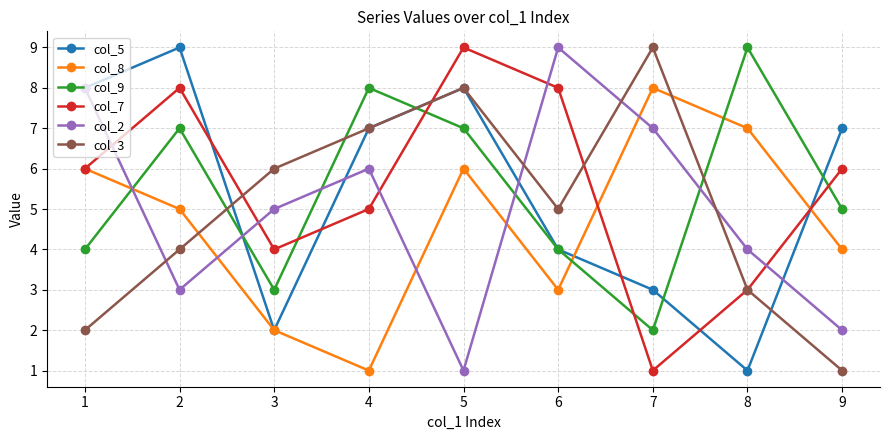

How many interior local peaks does the col_3 series have?

2